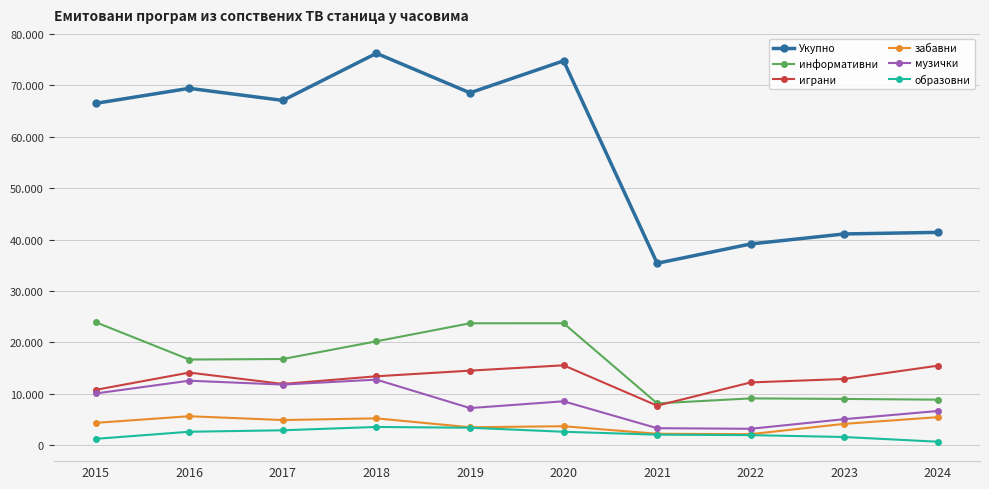

Does the chart have visible grid lines?

Yes